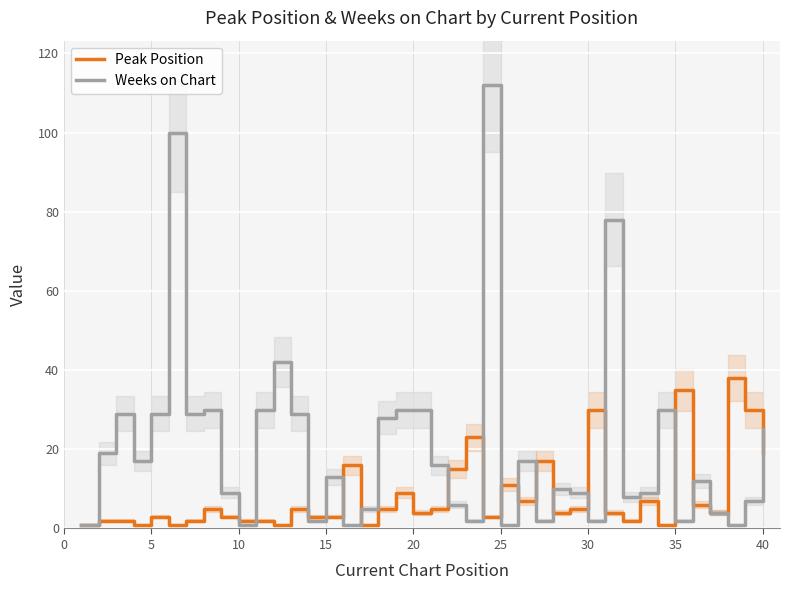

The value of Peak Position at 20 is 4. True or false?

True